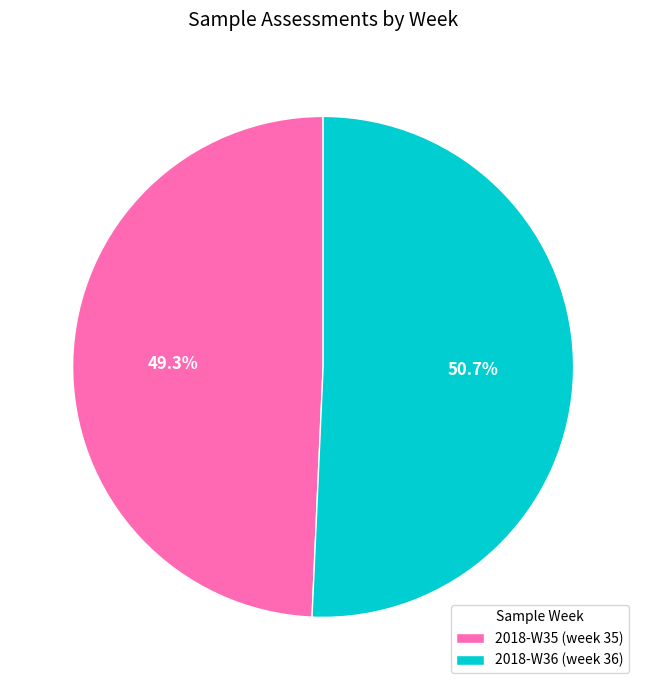

To the nearest percent, what is the combined percentage of 2018-W35 and 2018-W36?

100%